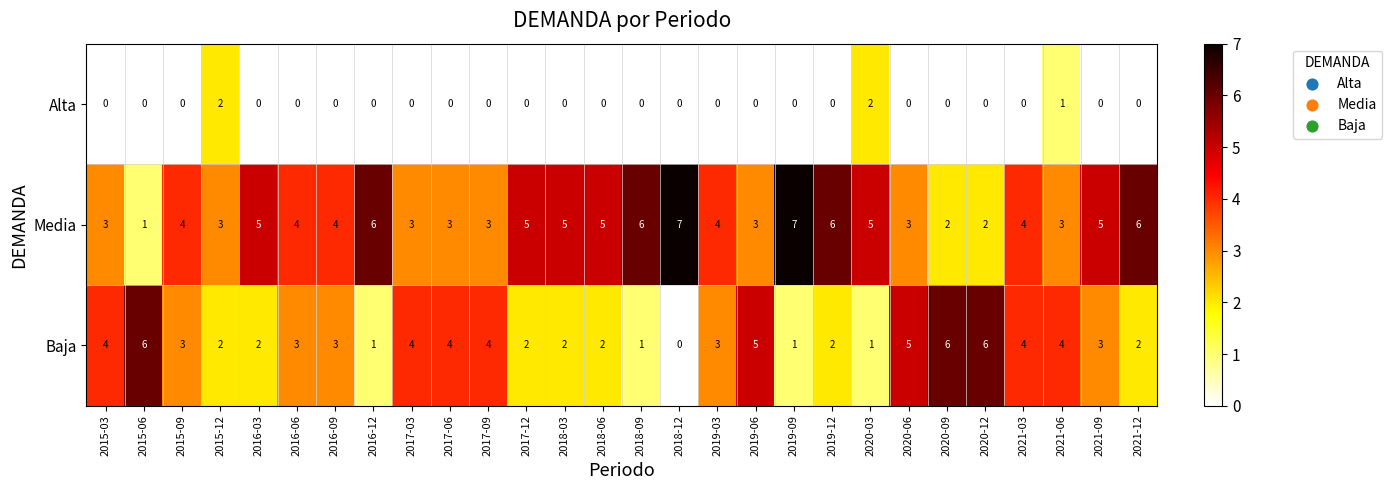

Which series has the largest total across all categories?

Media